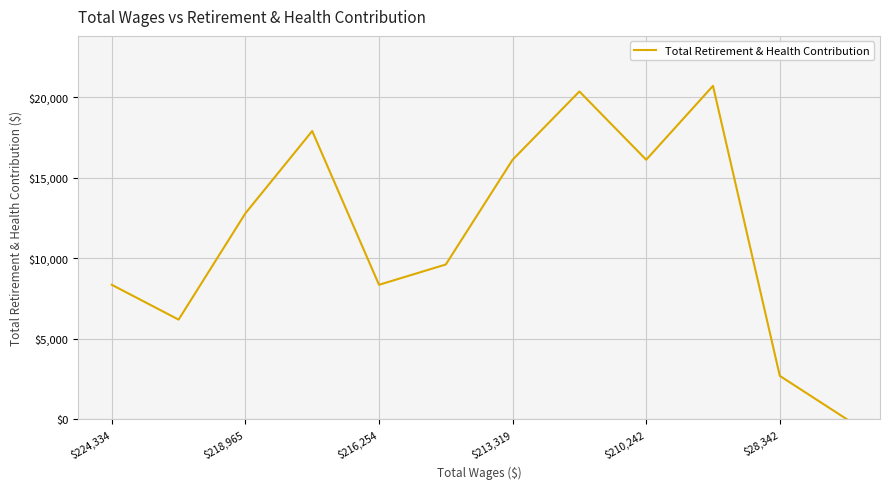

Count the number of categories in the chart.

12